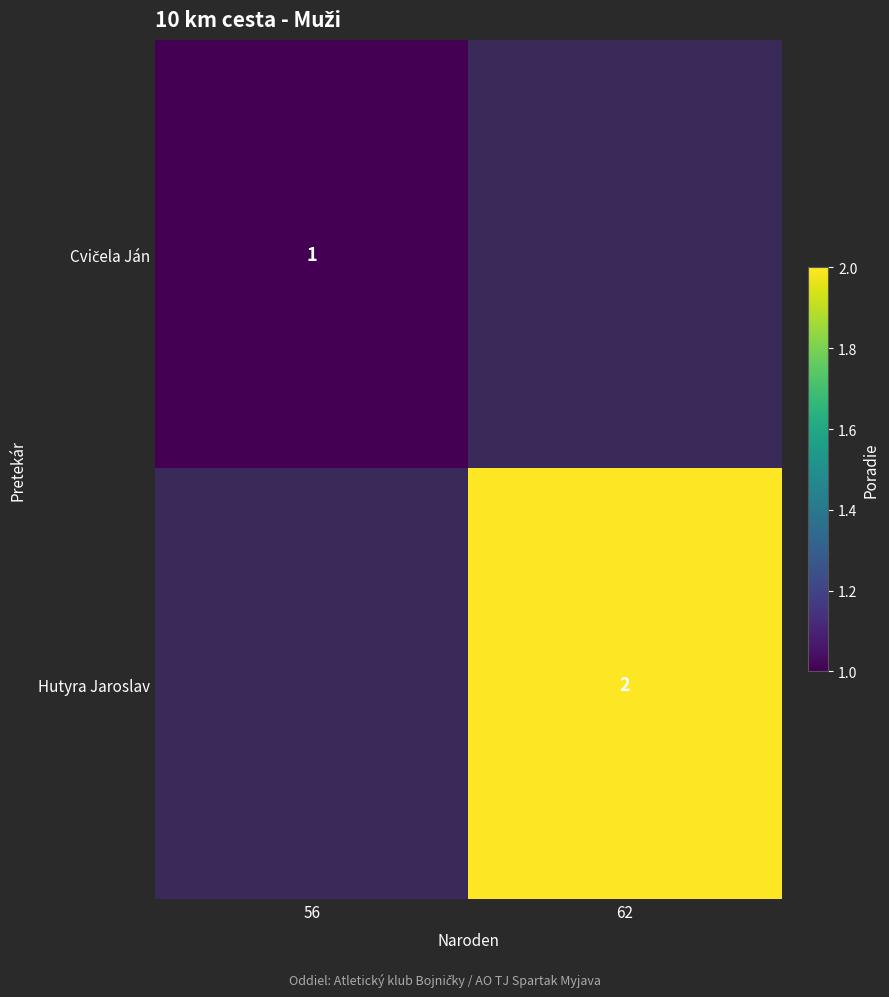

List the labels in order of Hutyra Jaroslav value, smallest first.

56, 62